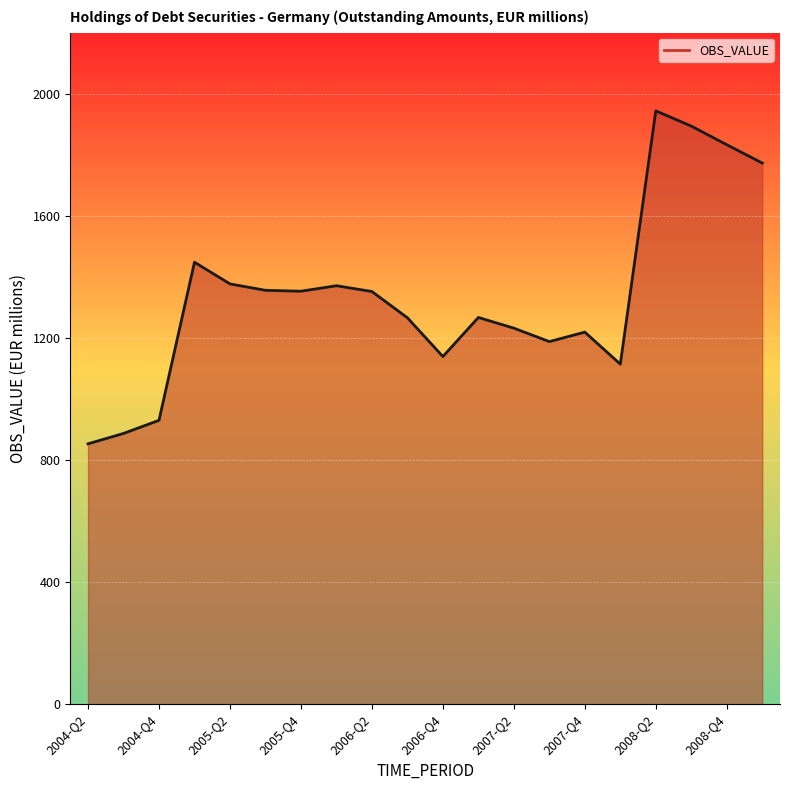

How many categories are shown in the chart?

20